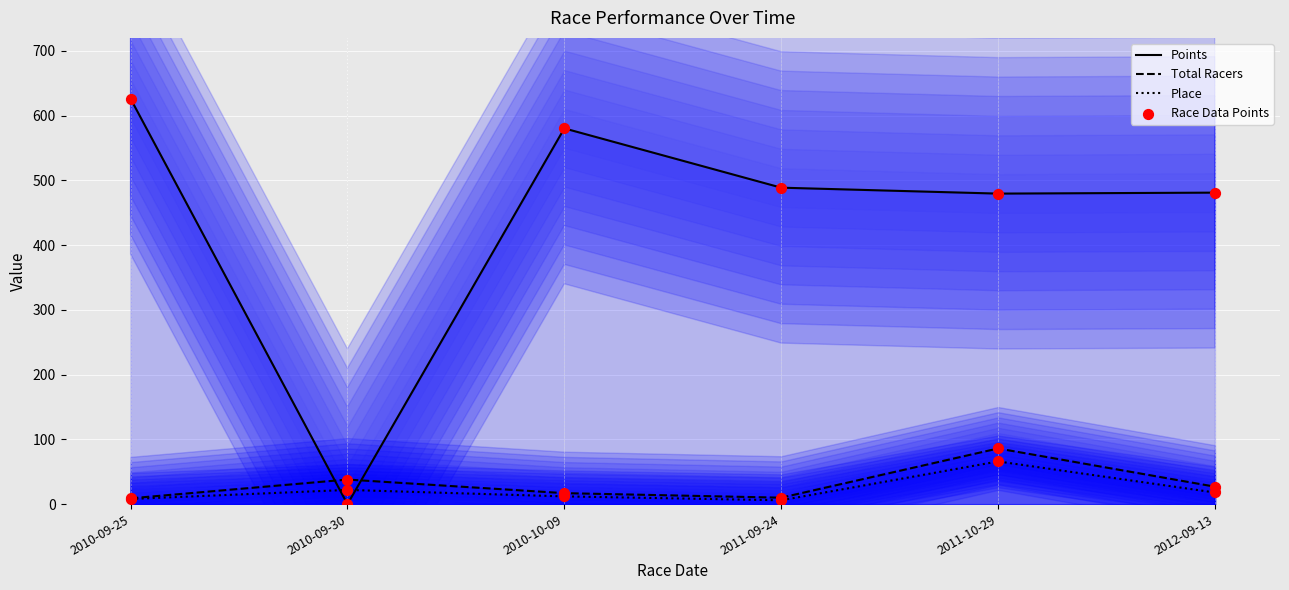

Which series reaches the maximum Y coordinate?

Points